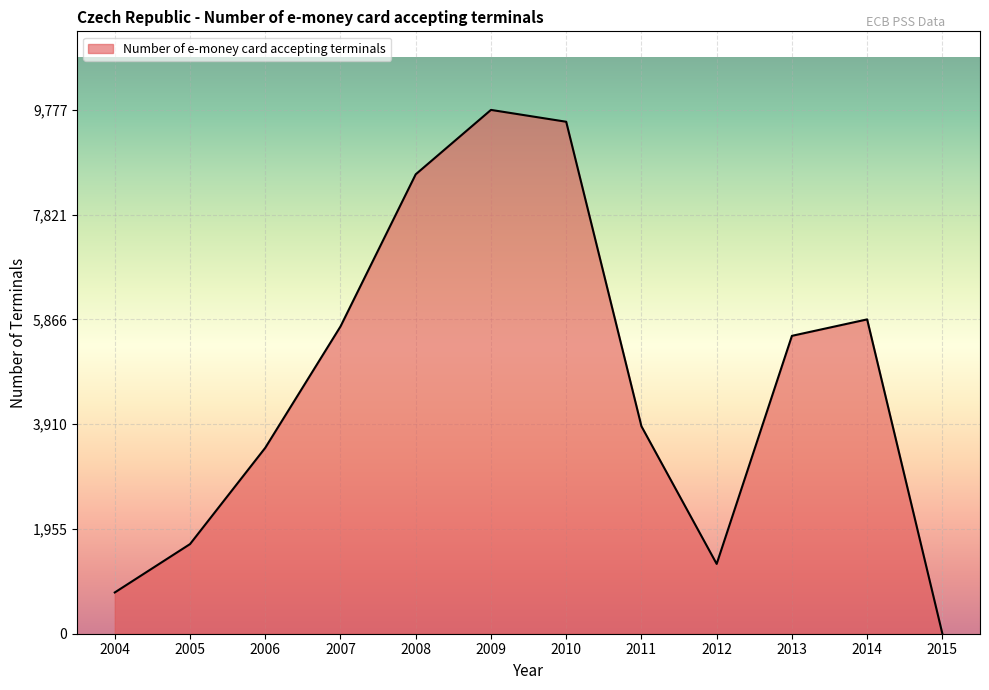

Where is the first local minimum?

2012